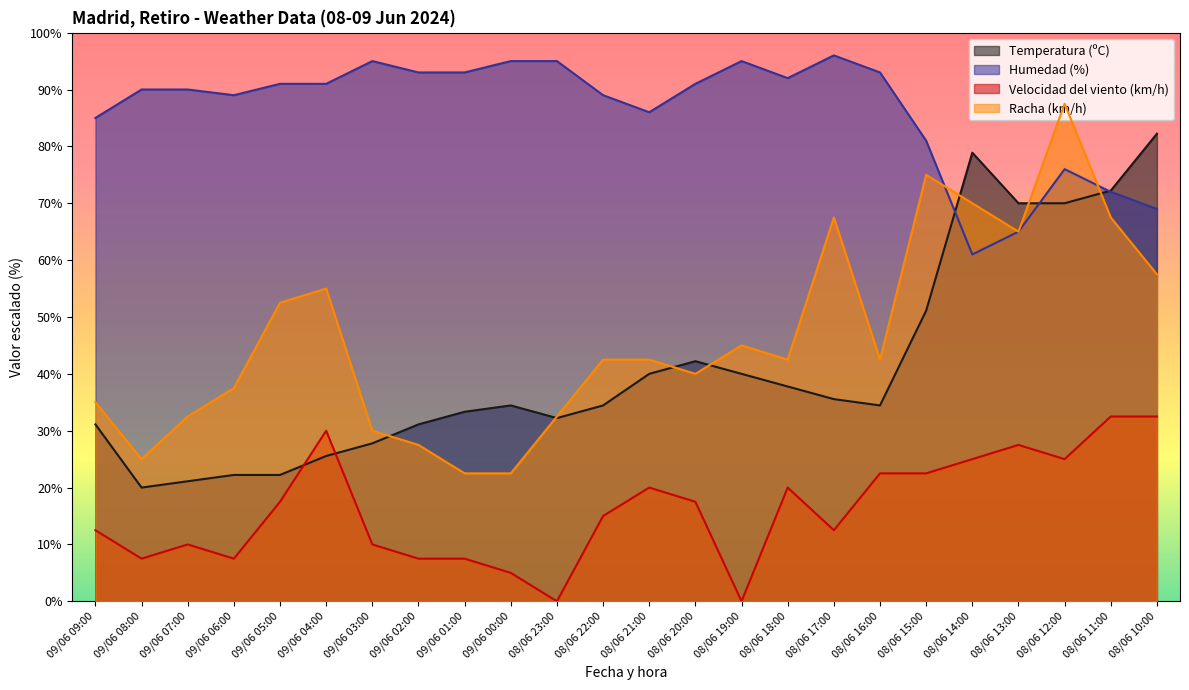

What is the difference between the Velocidad del viento (km/h) values at 09/06 09:00 and 08/06 21:00?

7.5